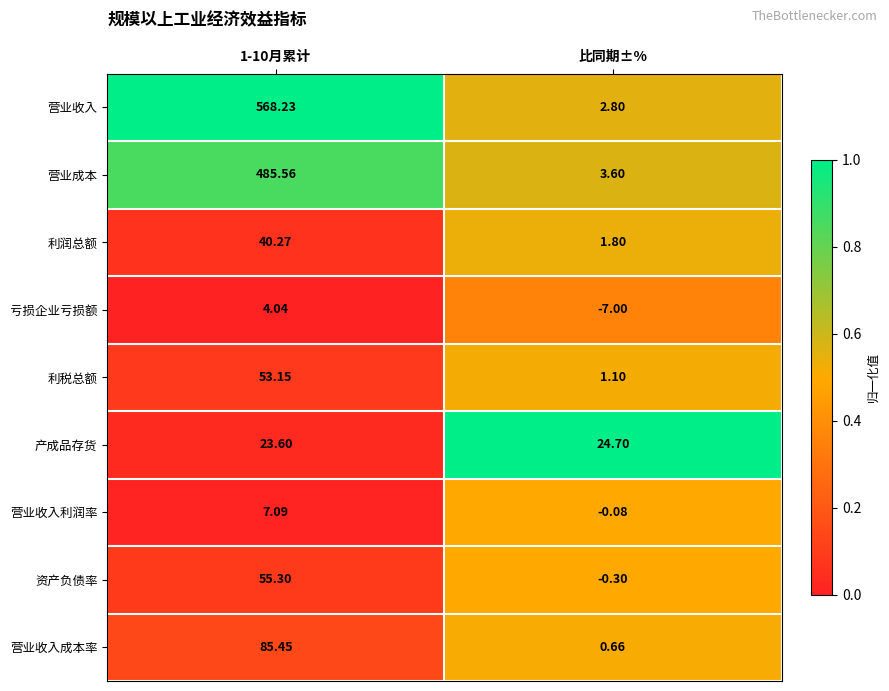

At which label is 营业收入利润率 closest to 3?

比同期±%